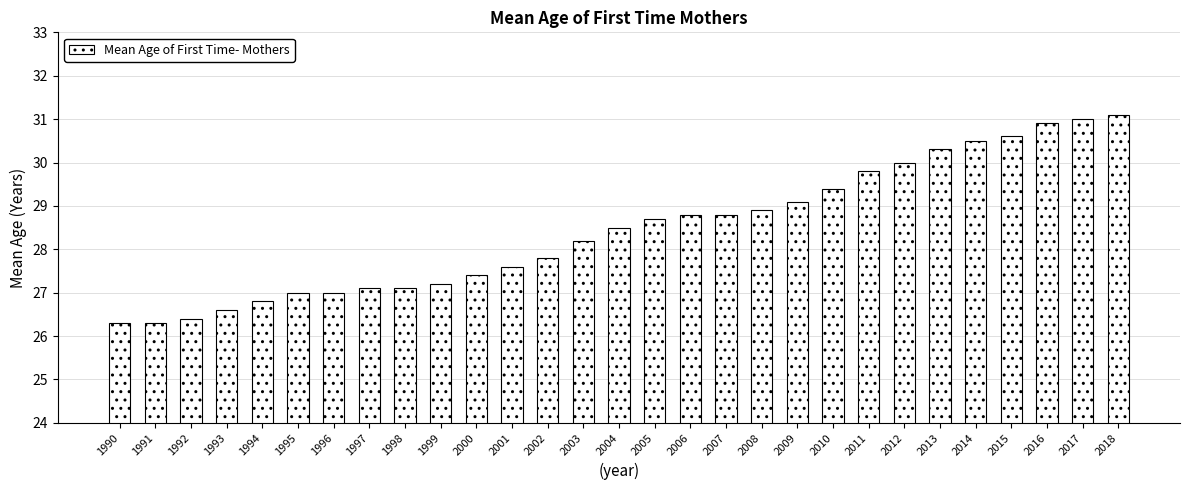

What is the maximum value shown in the chart?

31.1